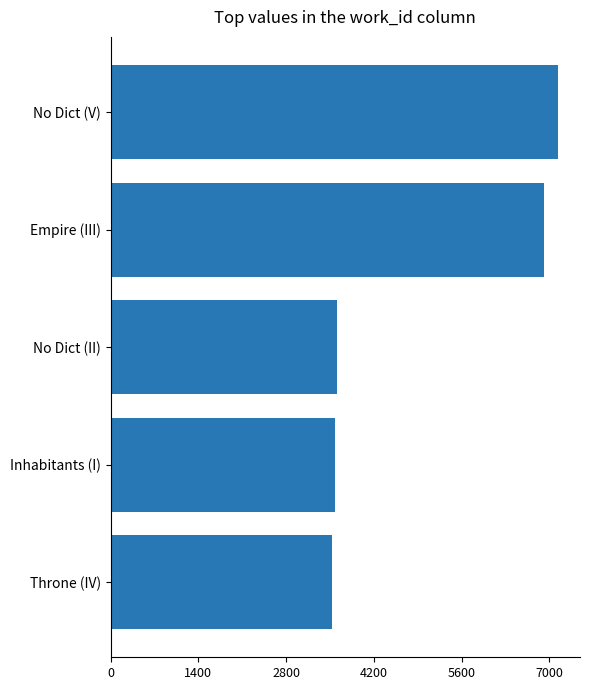

Which has a higher value, Empire (III) or Throne (IV)?

Empire (III)